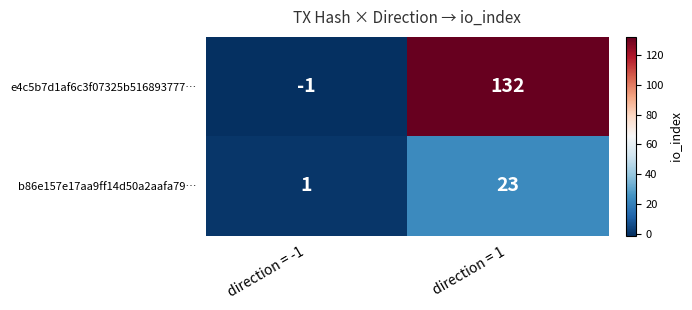

Which series changed the most between direction = -1 and direction = 1?

e4c5b7d1af6c3f07325b516893777…